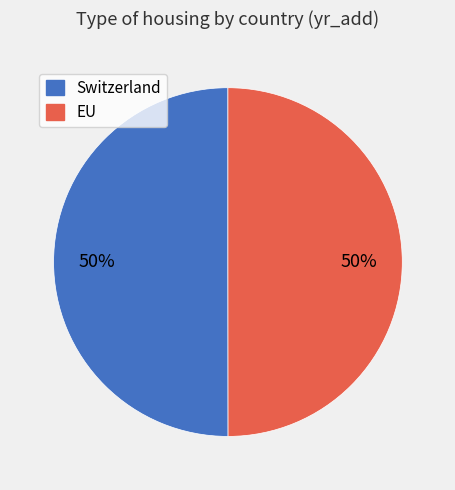

What percentage is the Switzerland slice, to the nearest percent?

50%